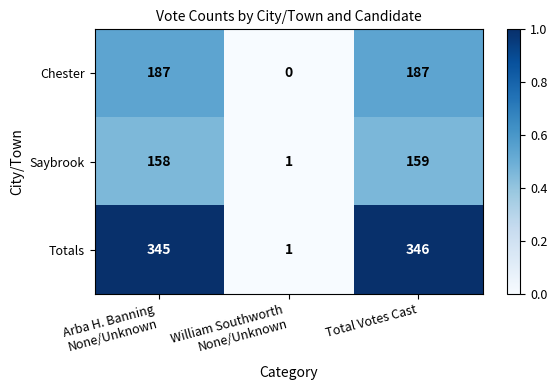

Which series has the widest spread of values?

Totals